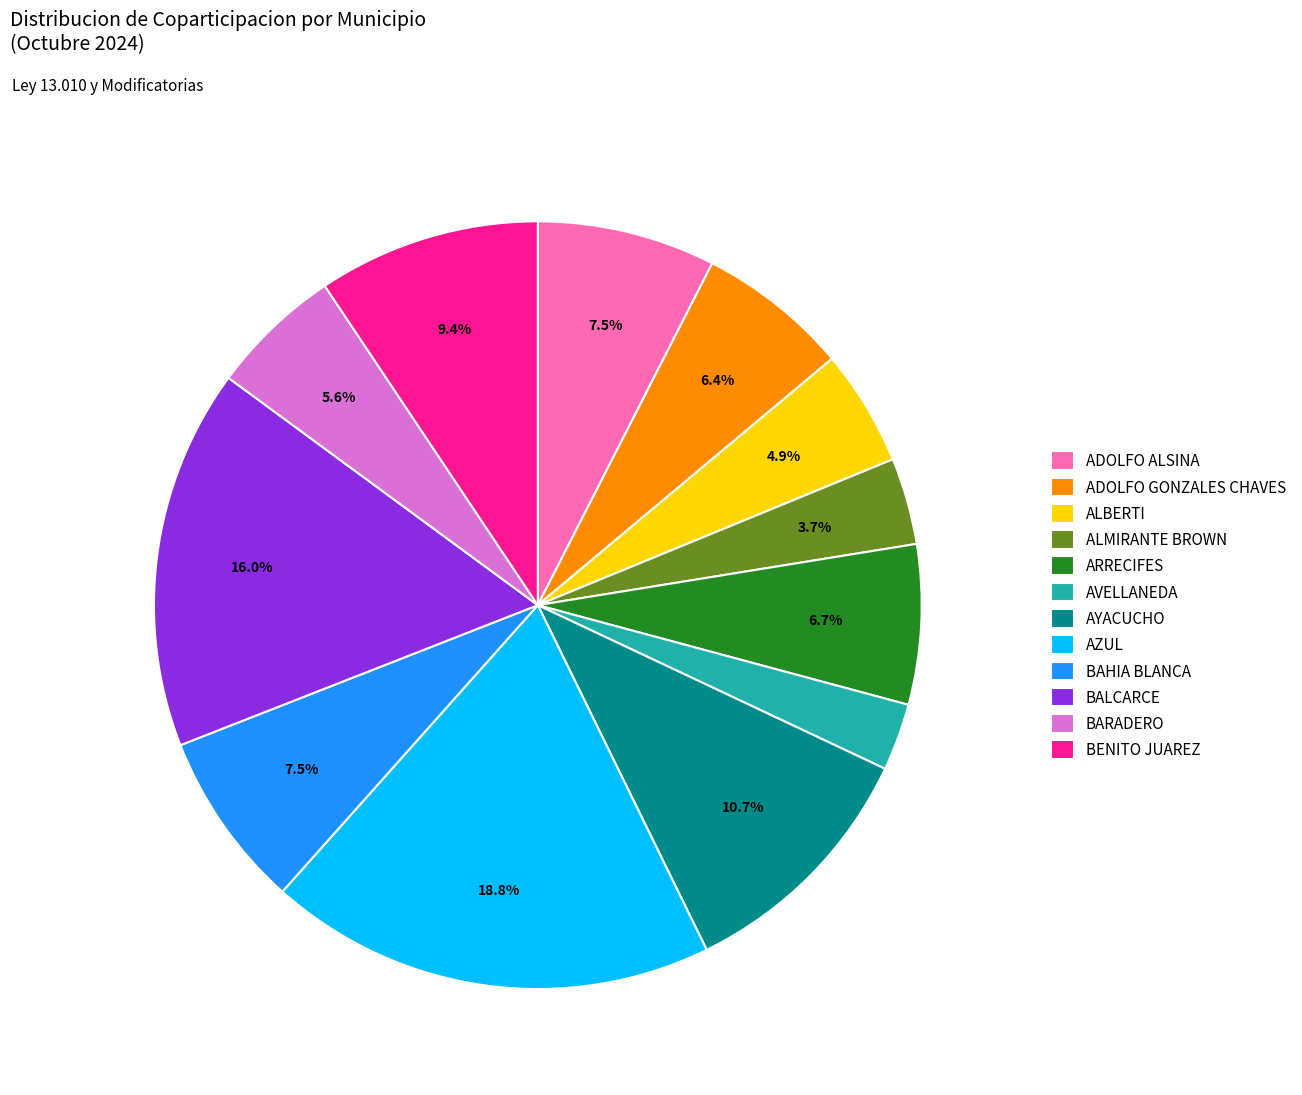

What portion of the pie excludes ARRECIFES?

93.3%